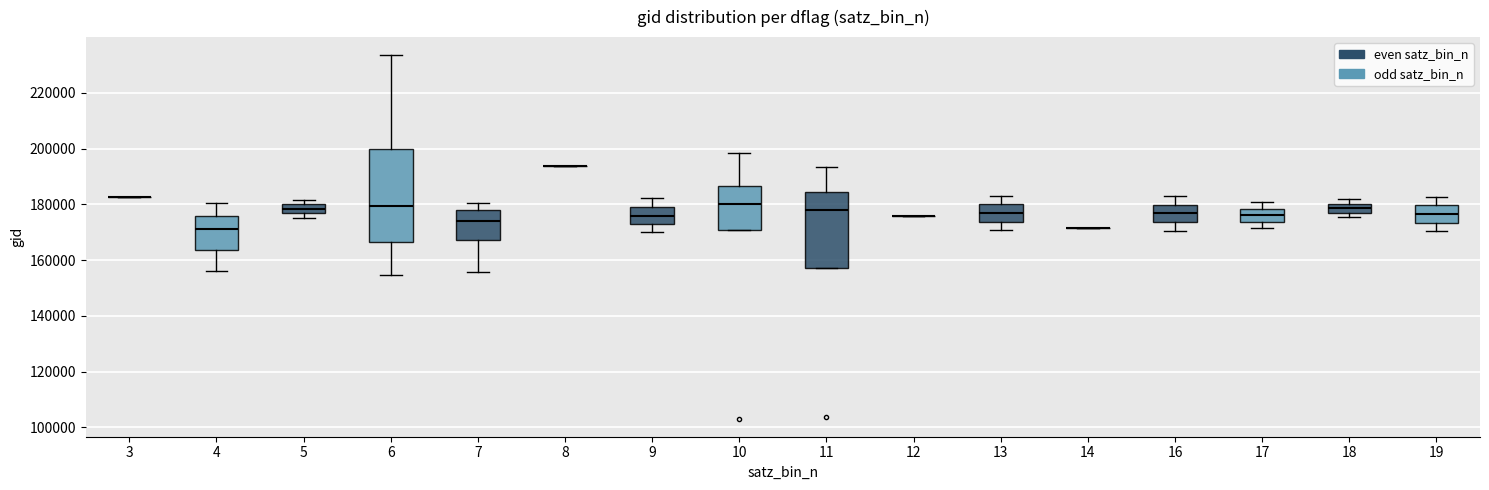

Where is the lower edge of the box at x = 17 on the y-axis? The values are not printed on the chart, so give them approximately, as read against the axis.

174000